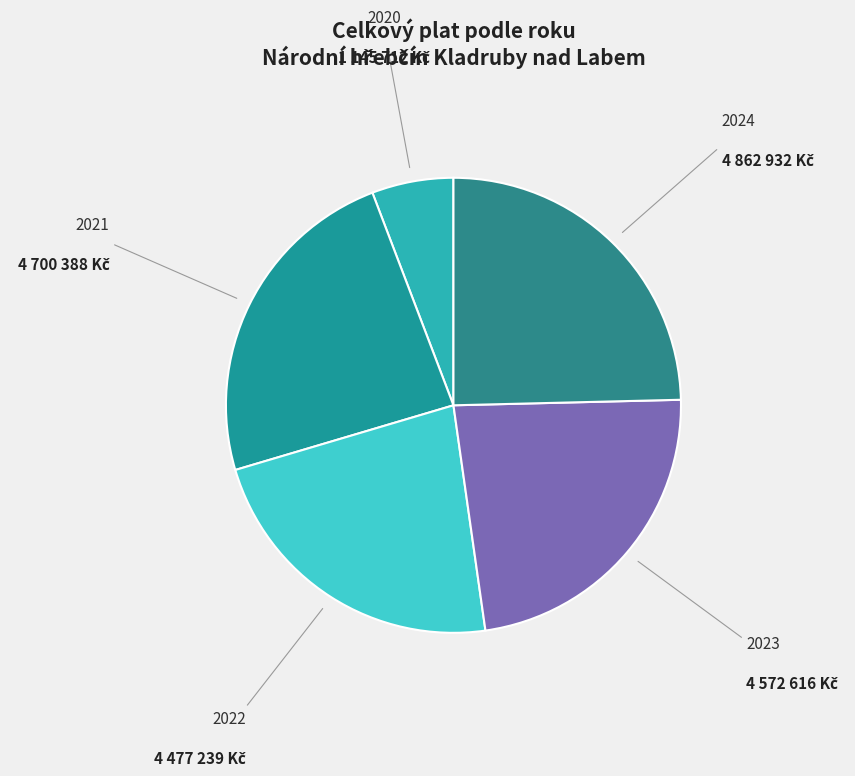

What is the ratio of the value at 2021 to the value at 2023?

1.0